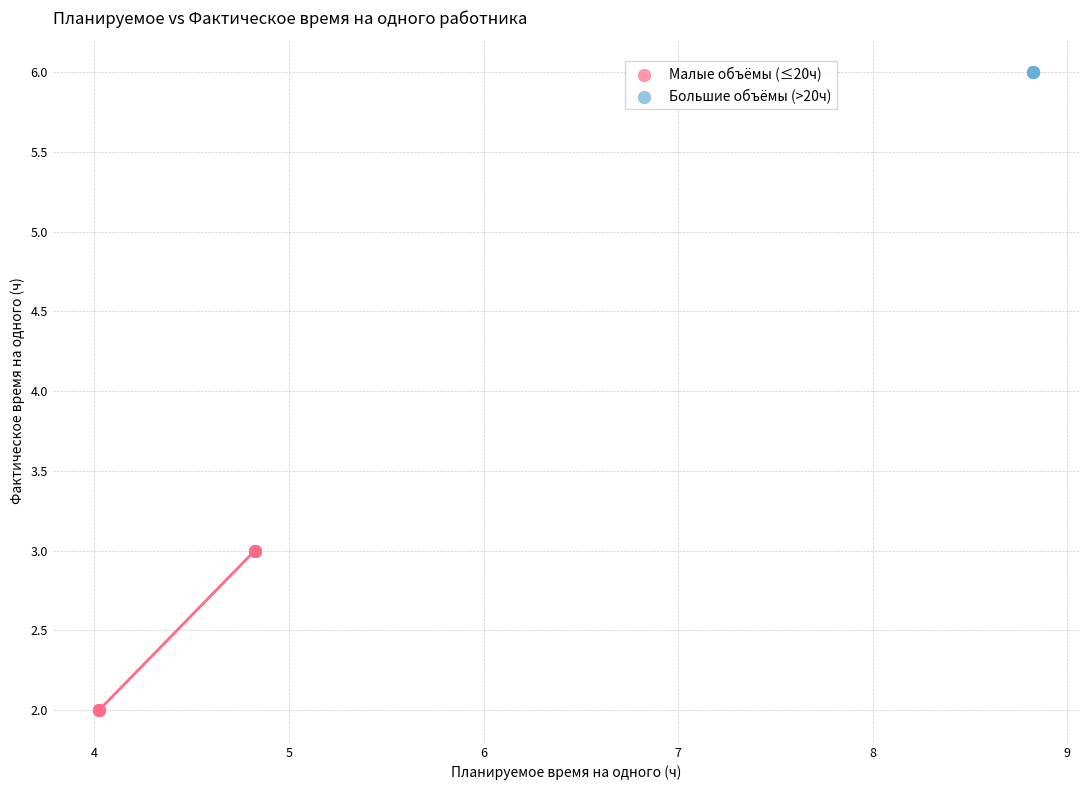

Which series reaches the minimum Y coordinate?

Малые объёмы (≤20ч)